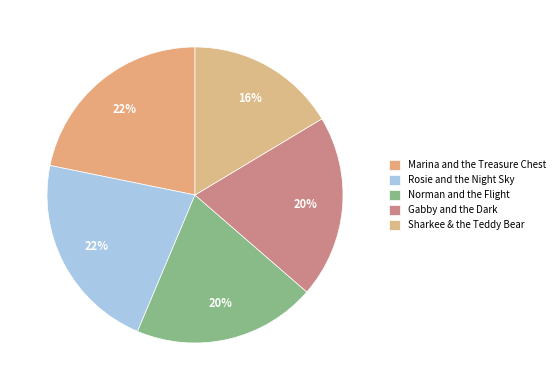

Is Norman and the Flight the majority of the pie?

No